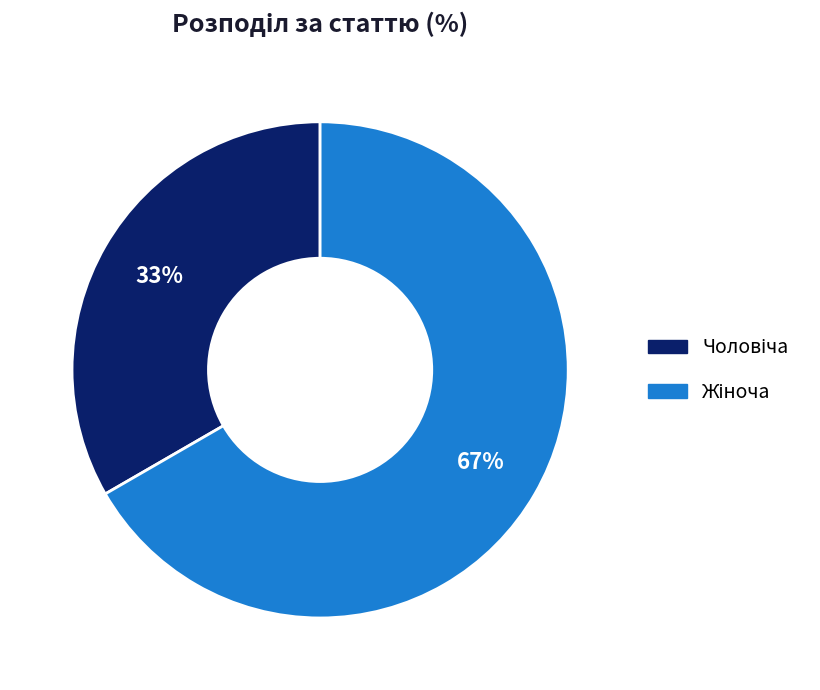

Approximately how many times larger is the value at Чоловіча compared to Жіноча?

0.5